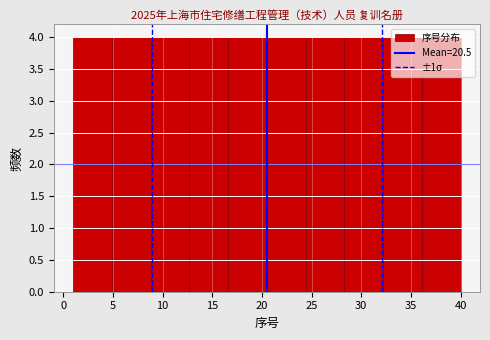

How tall is the bar that spans 20.5 to 24.4 on the x-axis? Neither the bar edges nor the heights are printed on the chart, so give them approximately, as read against the axes.

4